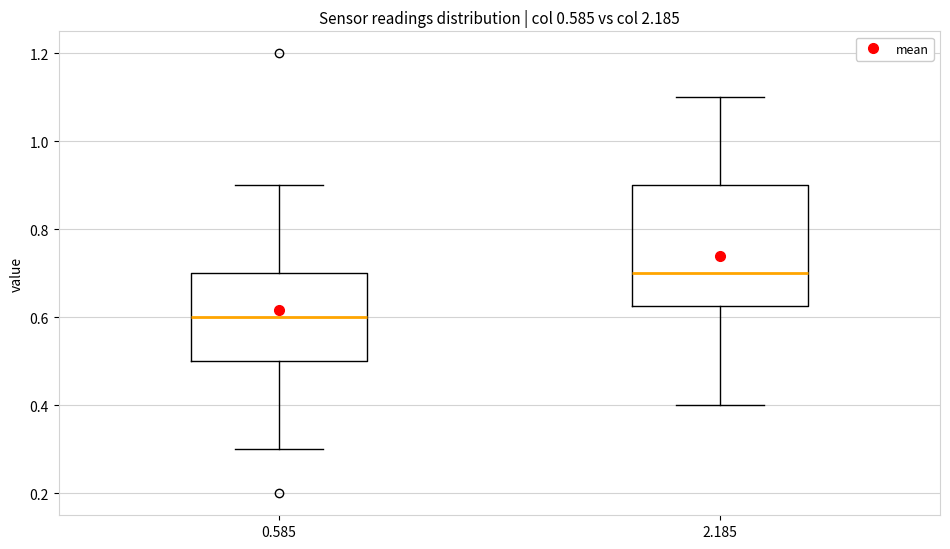

Which box has the highest median line?

2.185